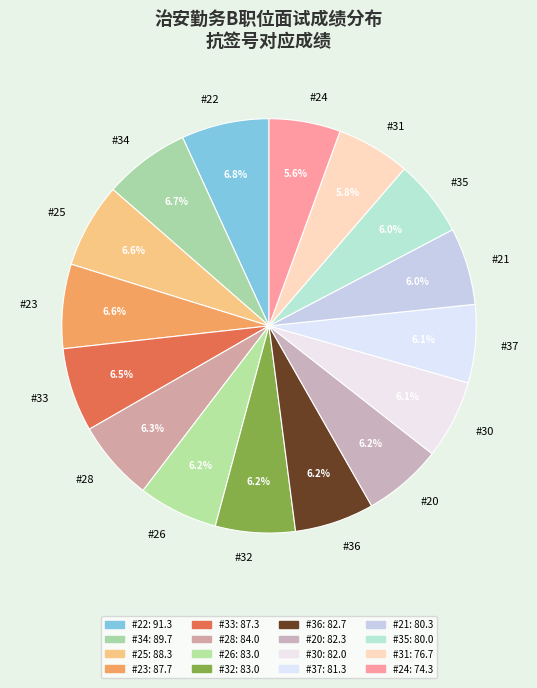

Is there any slice that represents more than half of the pie?

No